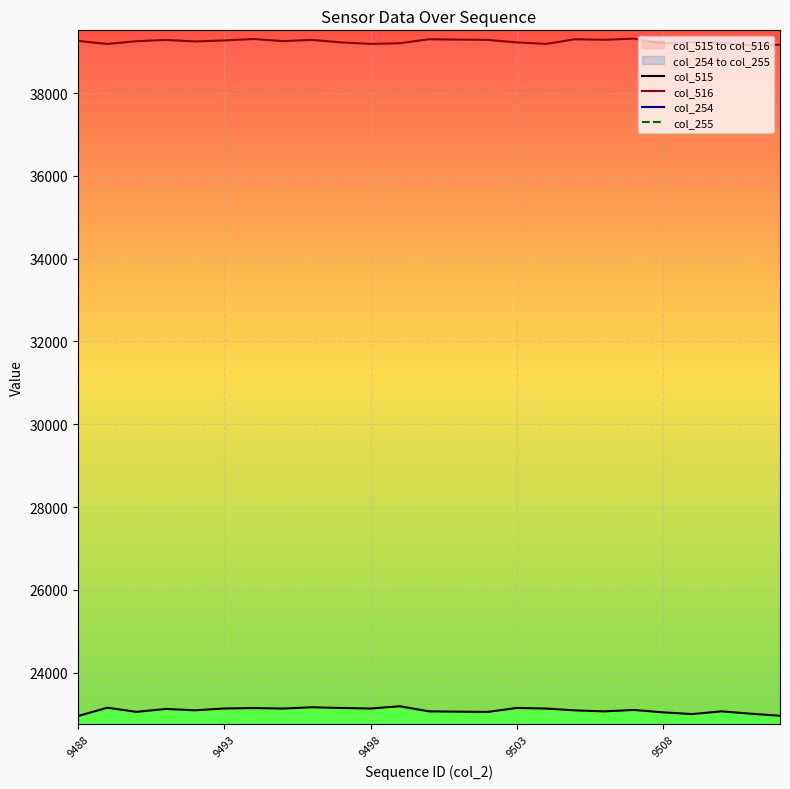

True or false: col_516 has more than 2 points higher than both neighbors.

True